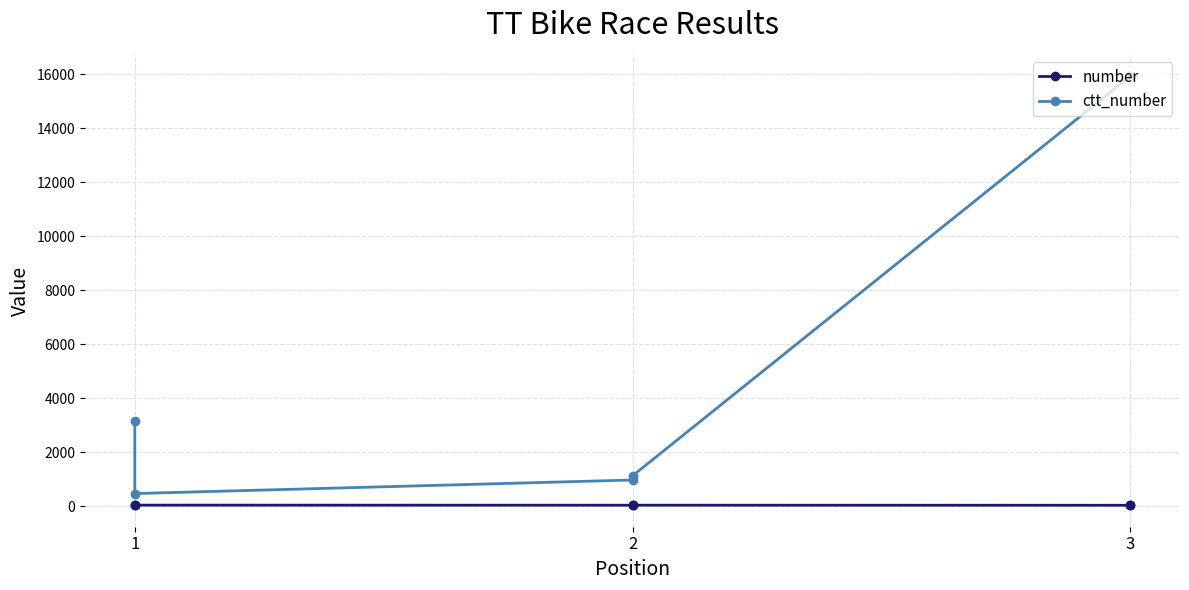

The number series shows 62 at 2. True or false?

False